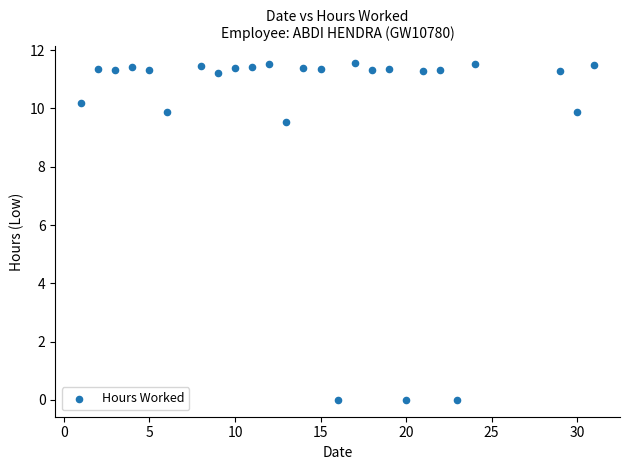

What Y value in the scatter plot is closest to 5?

9.5